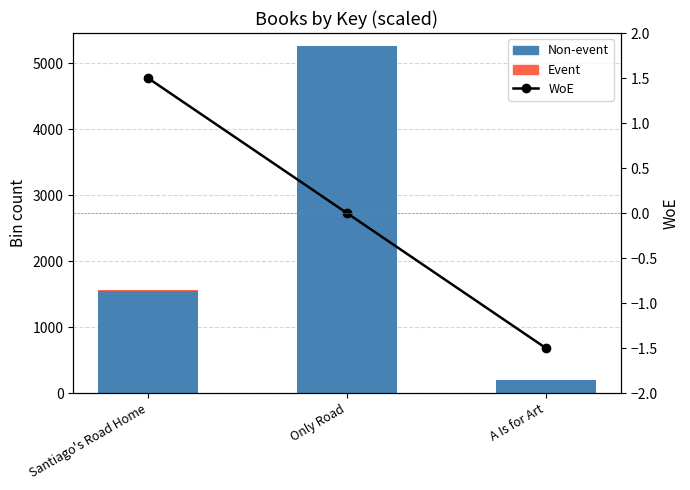

What is the sum of all Non-event values?

7015.0